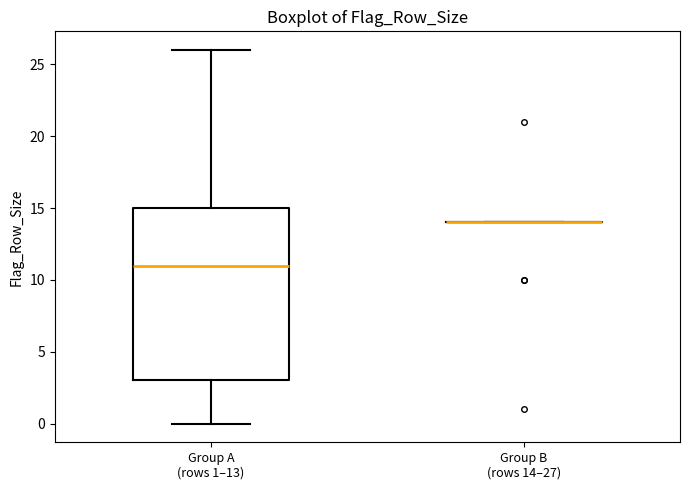

Comparing the boxes themselves (not the whiskers), which one is the tallest?

Group A (rows 1–13)